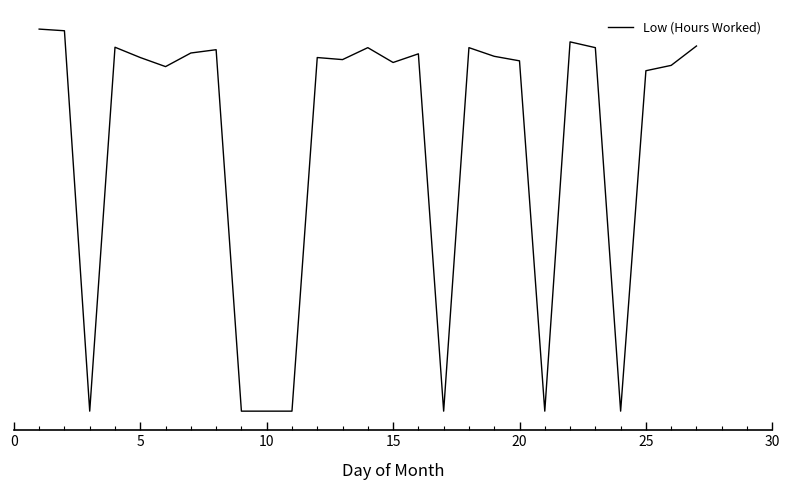

Is this an area chart (filled region under the line)?

No